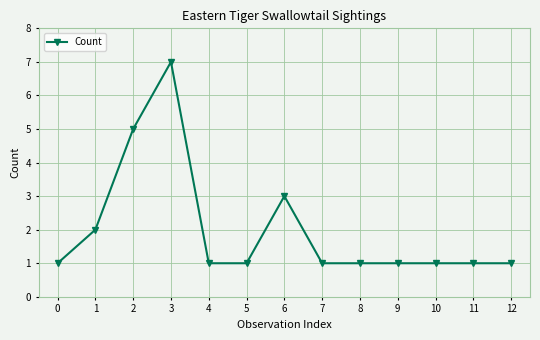

What is the change in value from 1 to 6?

+1